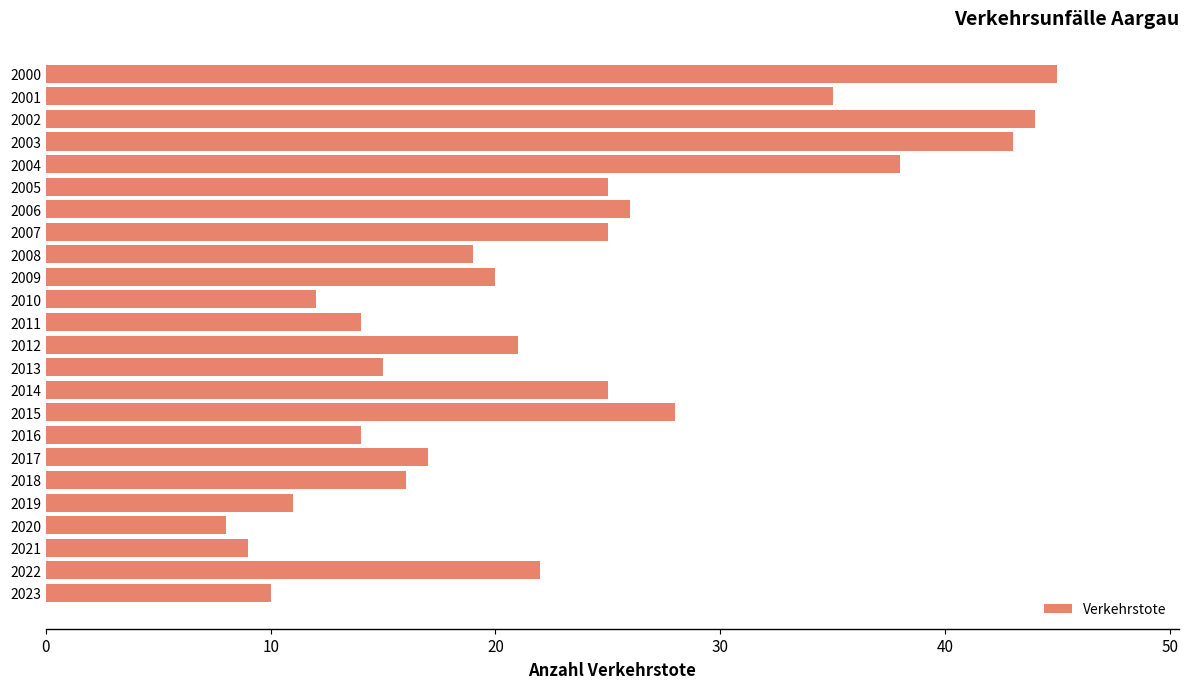

What is the difference between the second highest and minimum values?

36